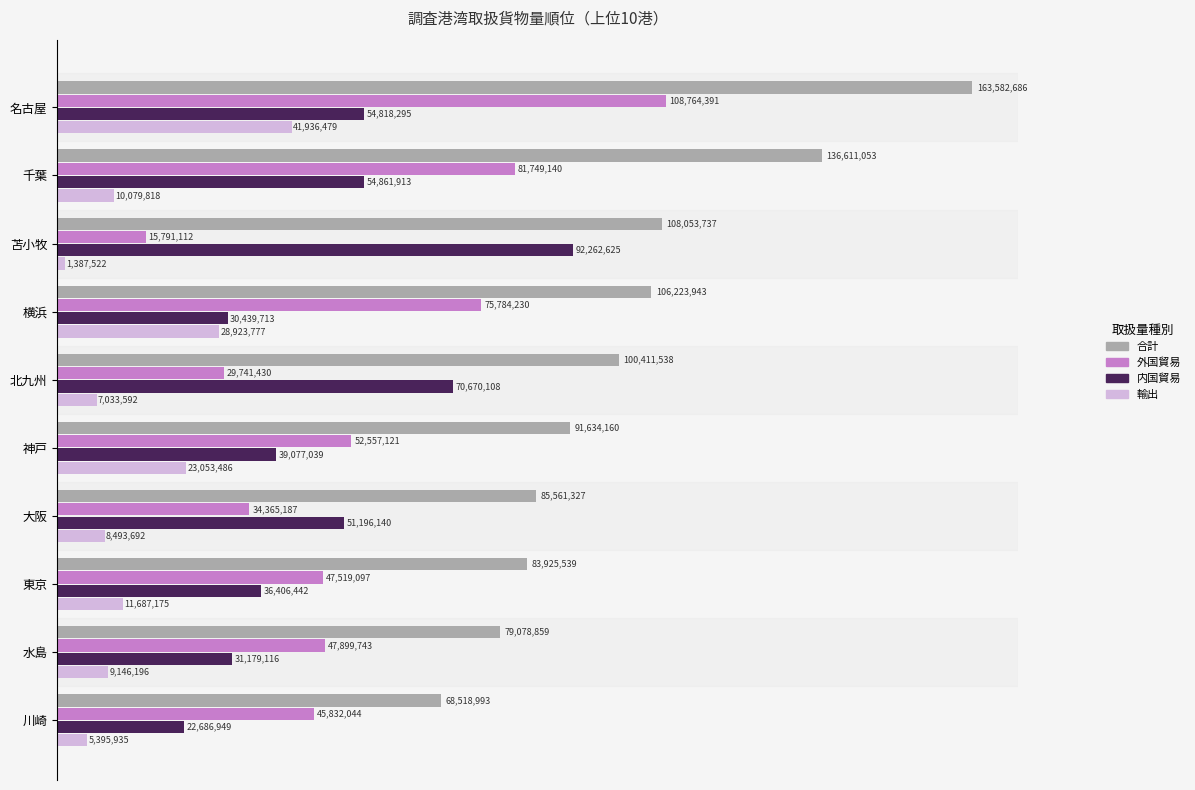

Reading left to right, what are all the values shown in this chart?

合計: 163582686	136611053	108053737	106223943	100411538	91634160	85561327	83925539	79078859	68518993
外国貿易: 108764391	81749140	15791112	75784230	29741430	52557121	34365187	47519097	47899743	45832044
内国貿易: 54818295	54861913	92262625	30439713	70670108	39077039	51196140	36406442	31179116	22686949
輸出: 41936479	10079818	1387522	28923777	7033592	23053486	8493692	11687175	9146196	5395935